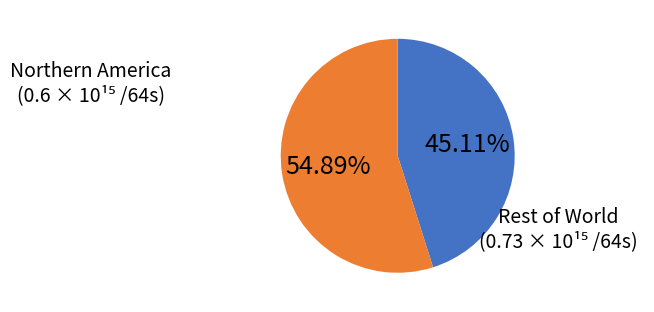

Is there a majority slice in this chart?

Yes